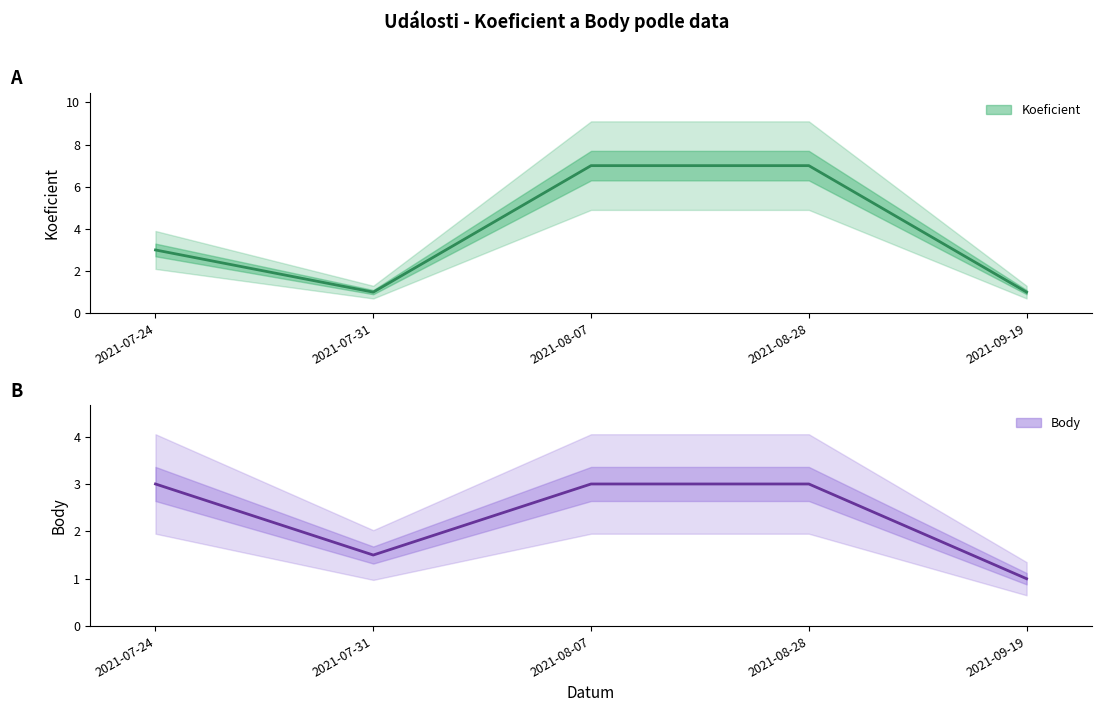

What is the value of the Koeficient point at the 2nd from the left?

1.0